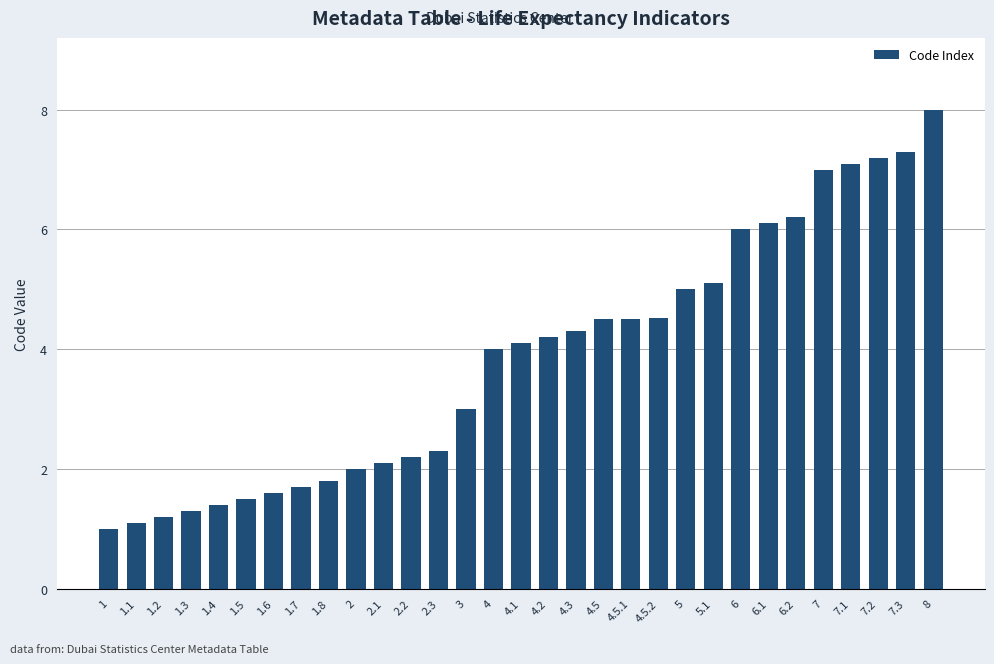

What is the label of the 28th bar from the left?

7.1